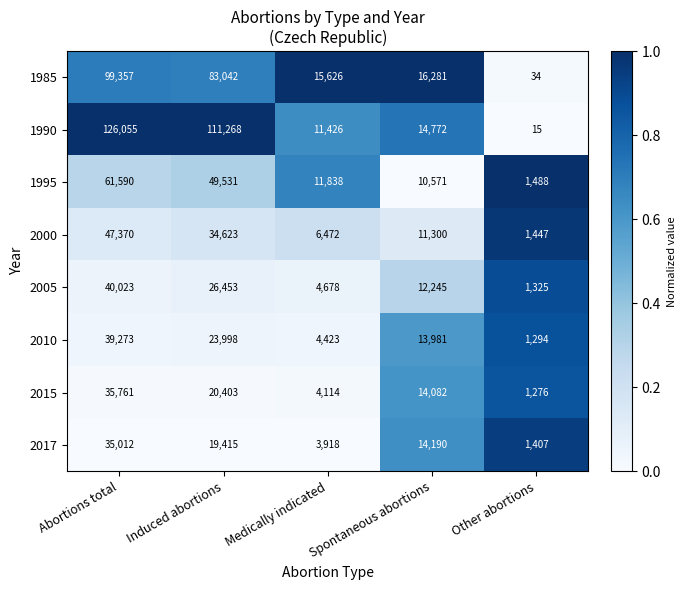

True or false: 2017 has a value of 21375 at Abortions total.

False